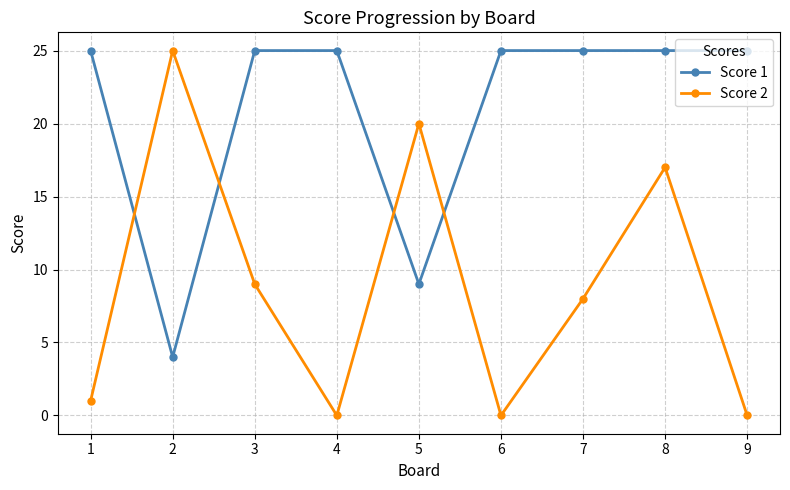

What is the greatest value displayed?

25